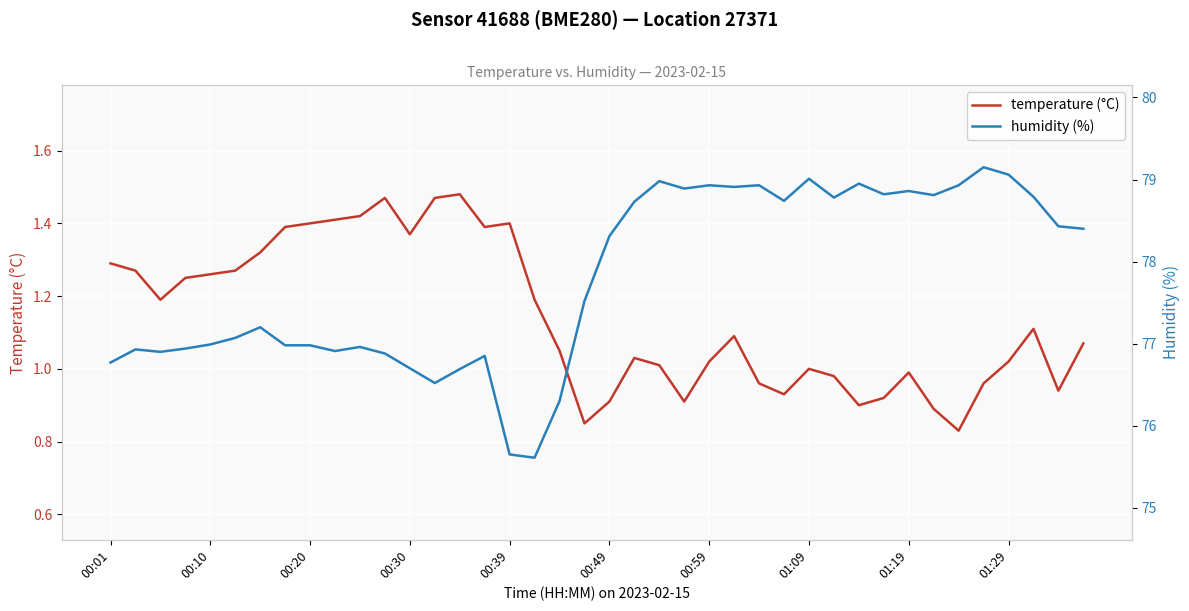

True or false: temperature (°C) has more than 0 interior local peaks.

True